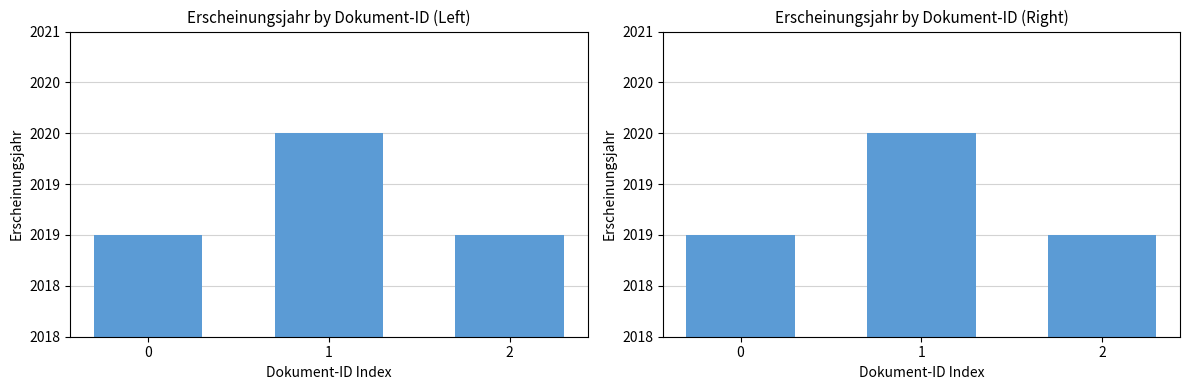

List the labels in order of value, smallest first.

0, 2, 1